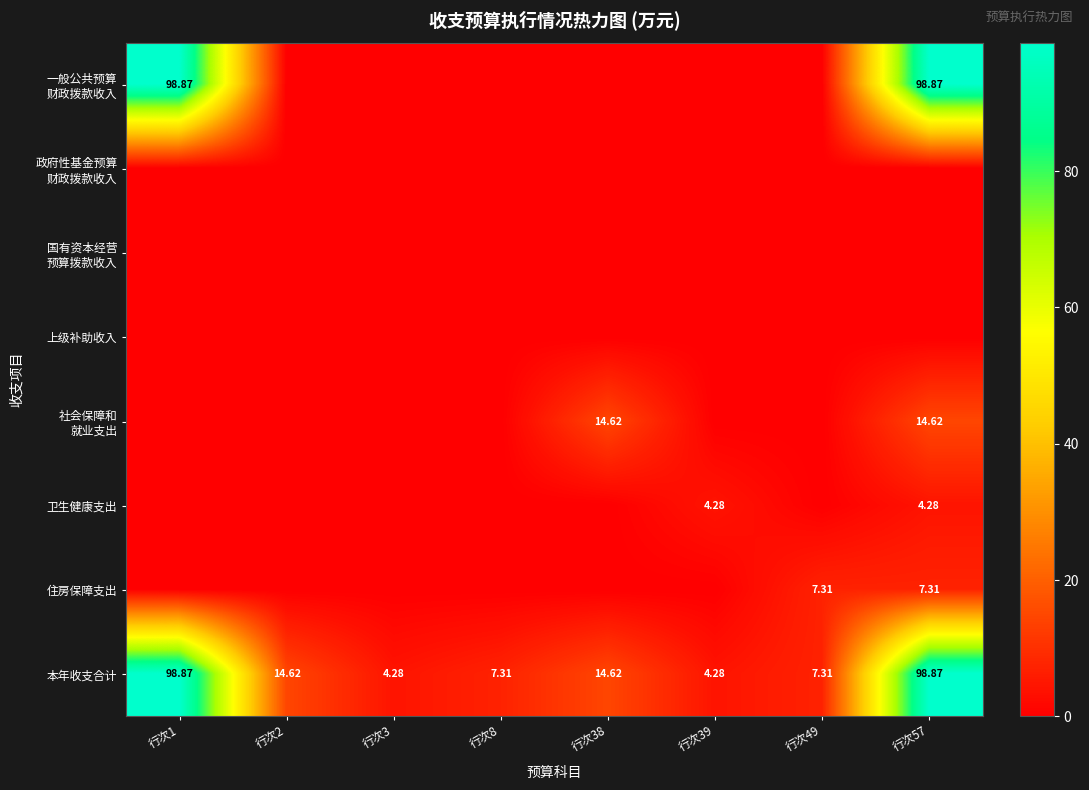

Is it true that 一般公共预算 财政拨款收入 equals 0.0 at 行次2?

True